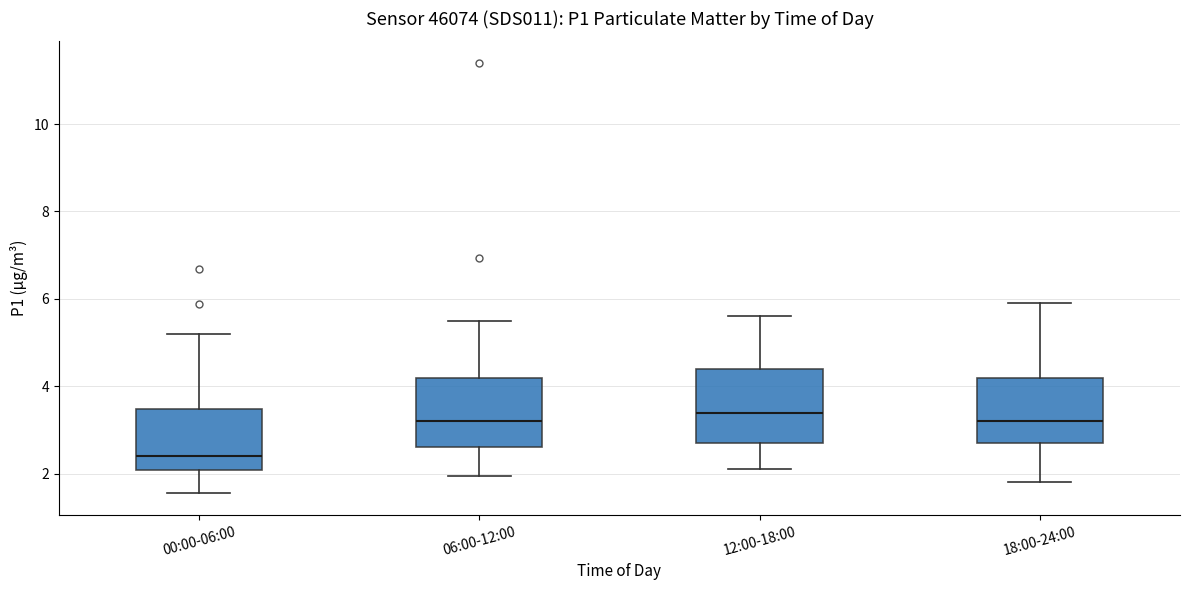

Reading left to right, transcribe this box plot: for each box, give where its median line is, the range the box spans, and where its two whiskers end, as read against the y-axis. The values are not printed on the chart, so give them approximately, as read against the axis.

00:00-06:00: median 2.4, box 2.0 to 3.4, whiskers 1.6 to 5.2
06:00-12:00: median 3.2, box 2.6 to 4.2, whiskers 2.0 to 5.6
12:00-18:00: median 3.4, box 2.8 to 4.4, whiskers 2.2 to 5.6
18:00-24:00: median 3.2, box 2.8 to 4.2, whiskers 1.8 to 6.0